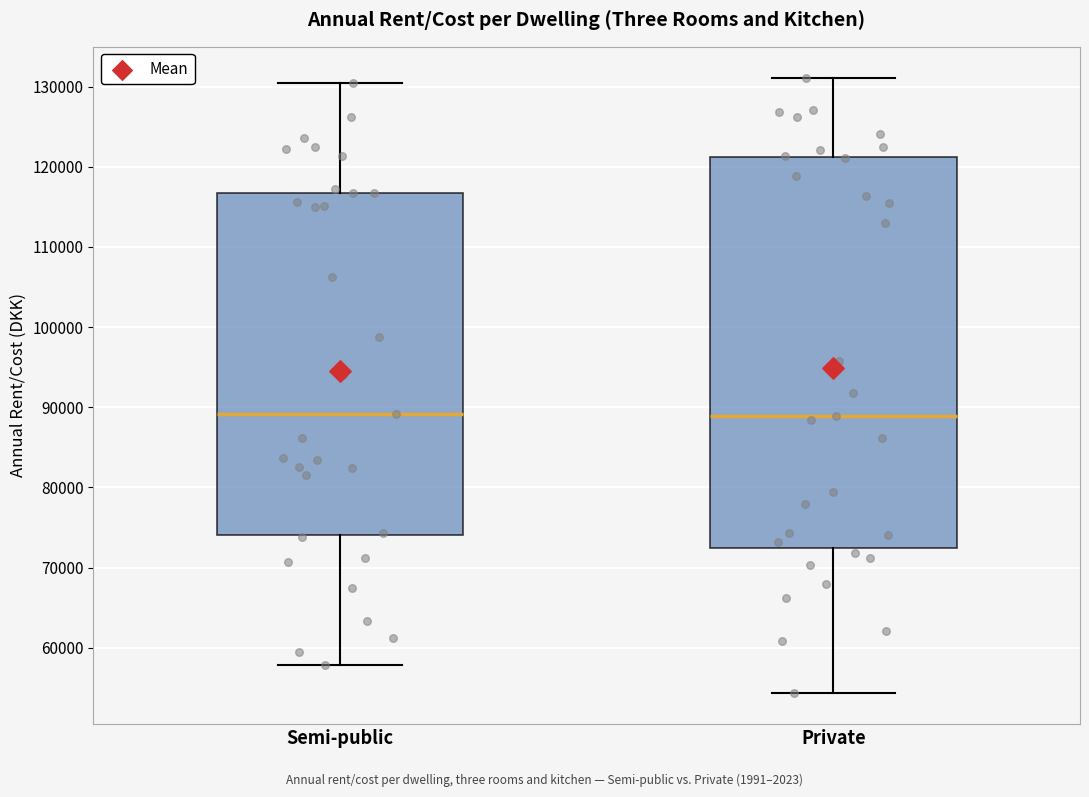

Reading left to right, transcribe this box plot: for each box, give where its median line is, the range the box spans, and where its two whiskers end, as read against the y-axis. The values are not printed on the chart, so give them approximately, as read against the axis.

Semi-public: median 89000, box 74000 to 117000, whiskers 58000 to 131000
Private: median 89000, box 72000 to 121000, whiskers 54000 to 131000